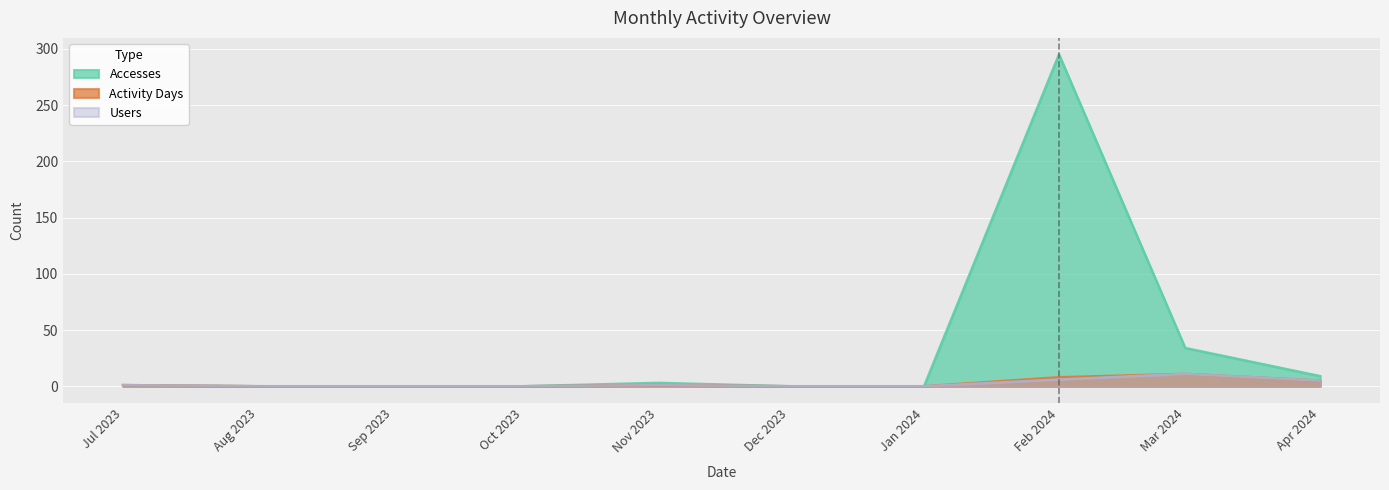

Reading left to right, extract all data points from this chart.

Accesses: 1	0	0	0	3	0	0	295	34	9
Activity Days: 1	0	0	0	1	0	0	8	11	5
Users: 1	0	0	0	1	0	0	6	11	5